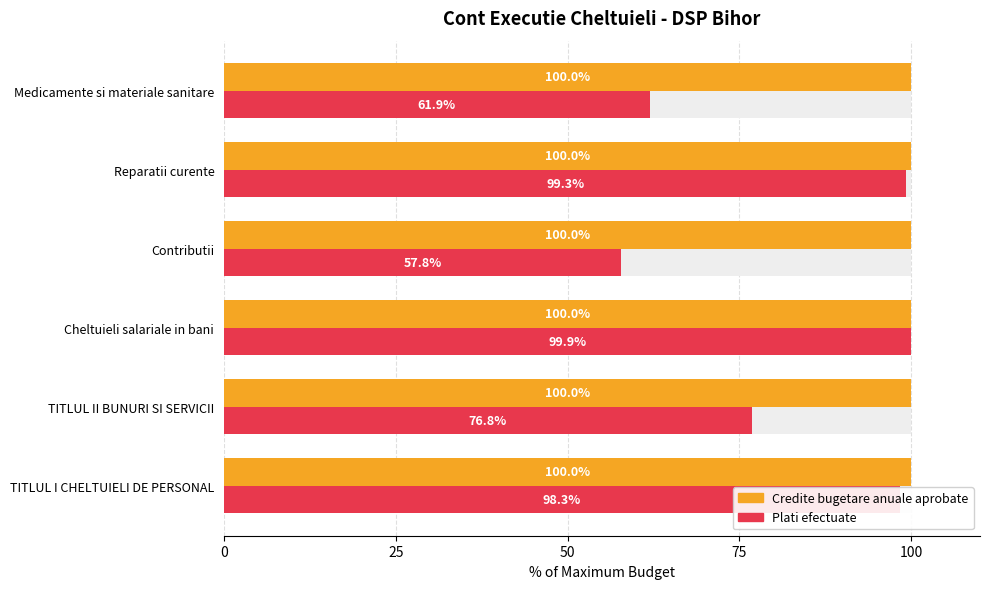

How many data points does each series have?

6